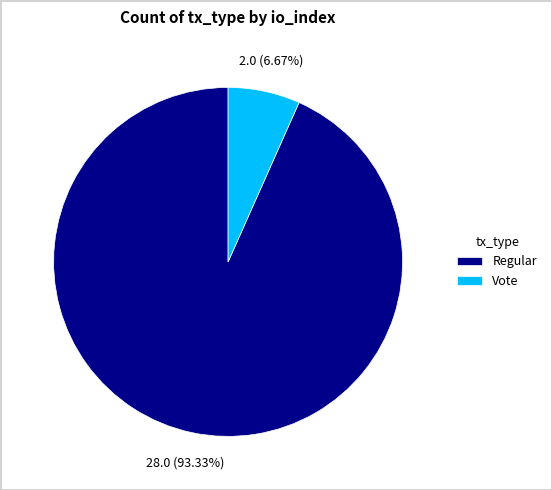

Is Vote the majority of the pie?

No